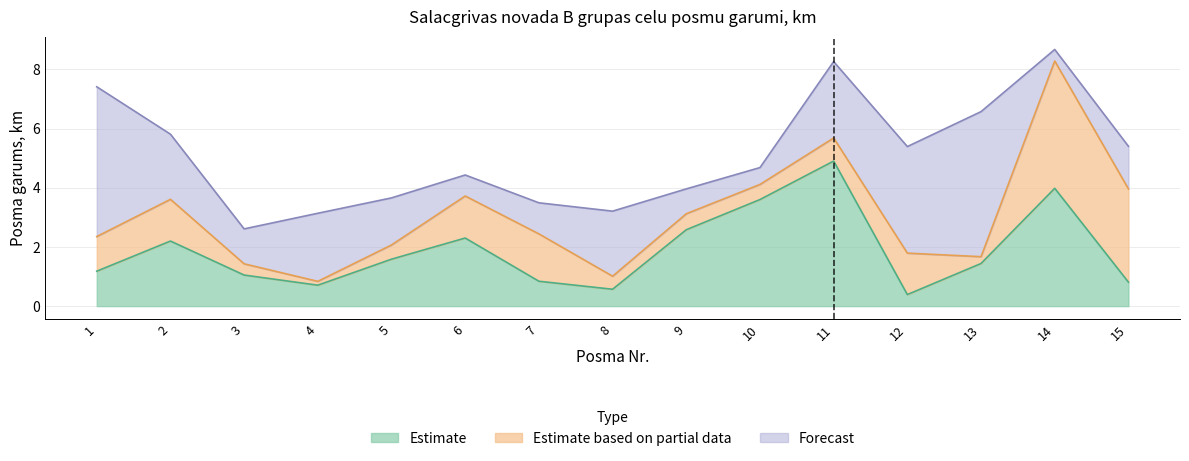

What is the difference between the Estimate values at 5 and 3?

0.5